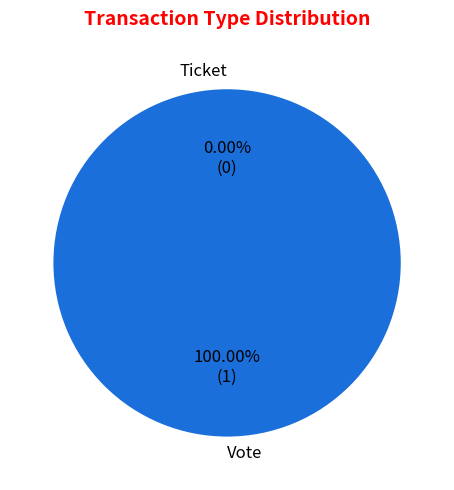

Is it true that Vote is 100% of the pie?

True